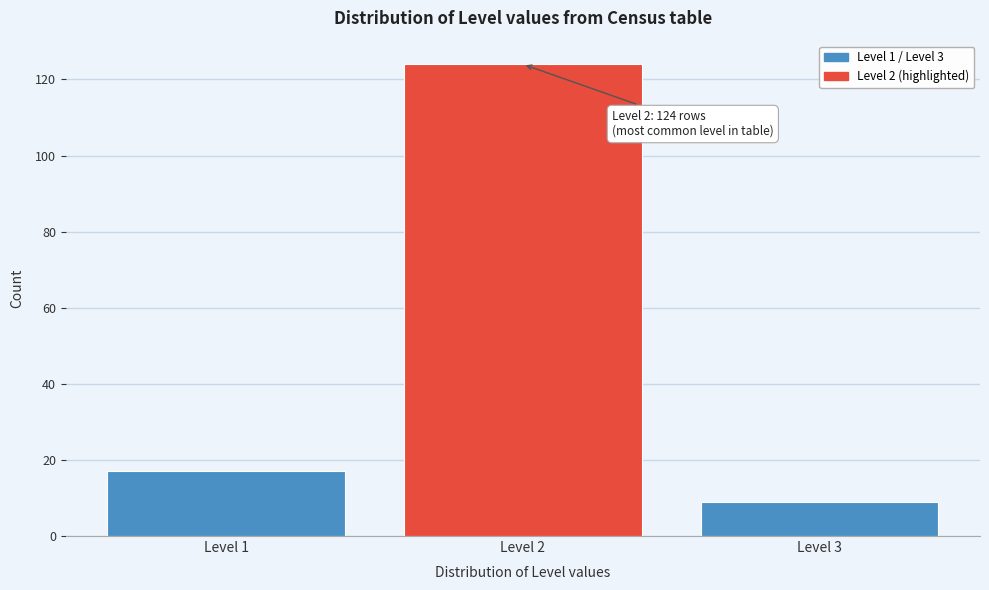

Reading left to right, what are all the values shown in this chart?

Level 1=17	Level 2=124	Level 3=9